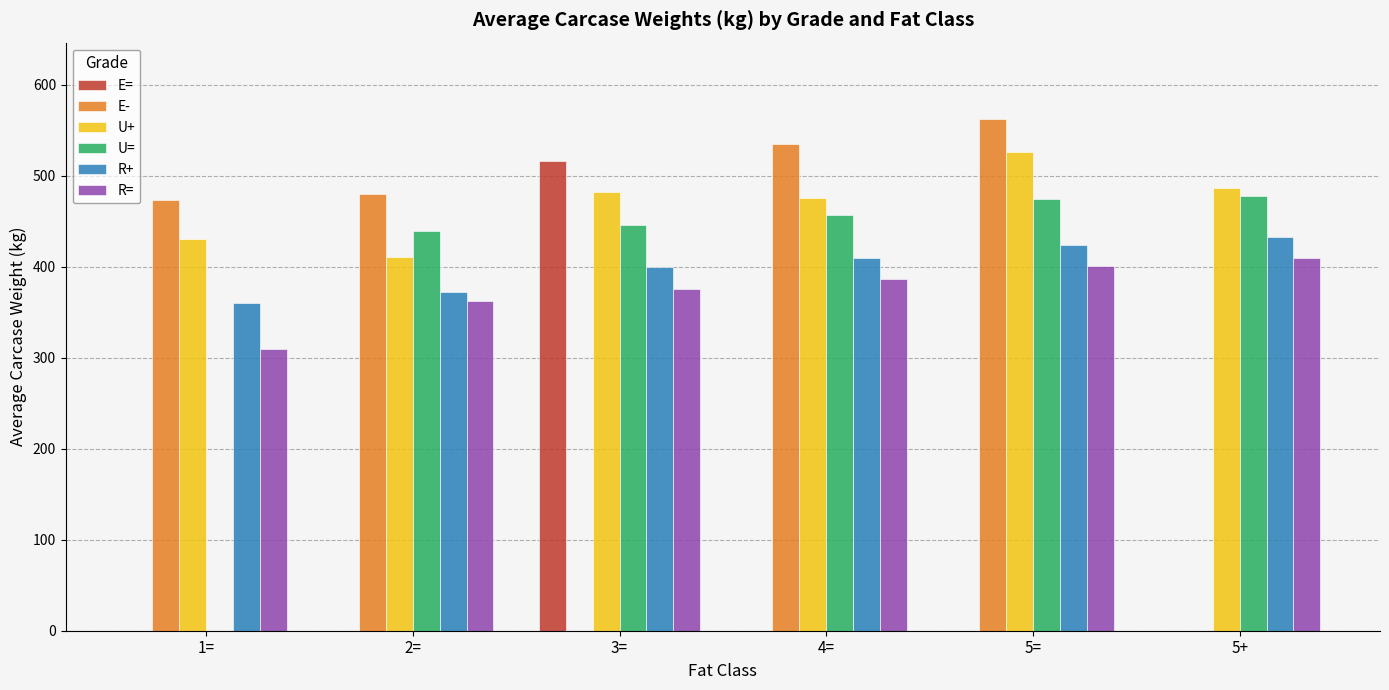

The U+ series shows 97.0 at 1=. True or false?

False